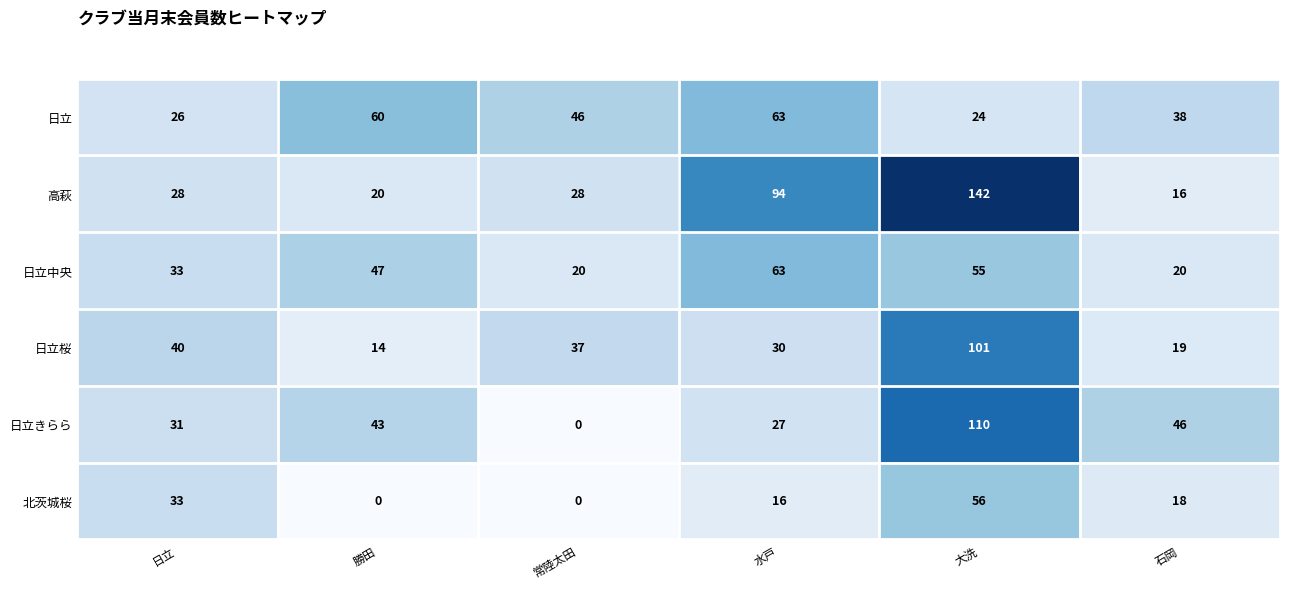

Is it true that 北茨城桜 equals 56 at 大洗?

True